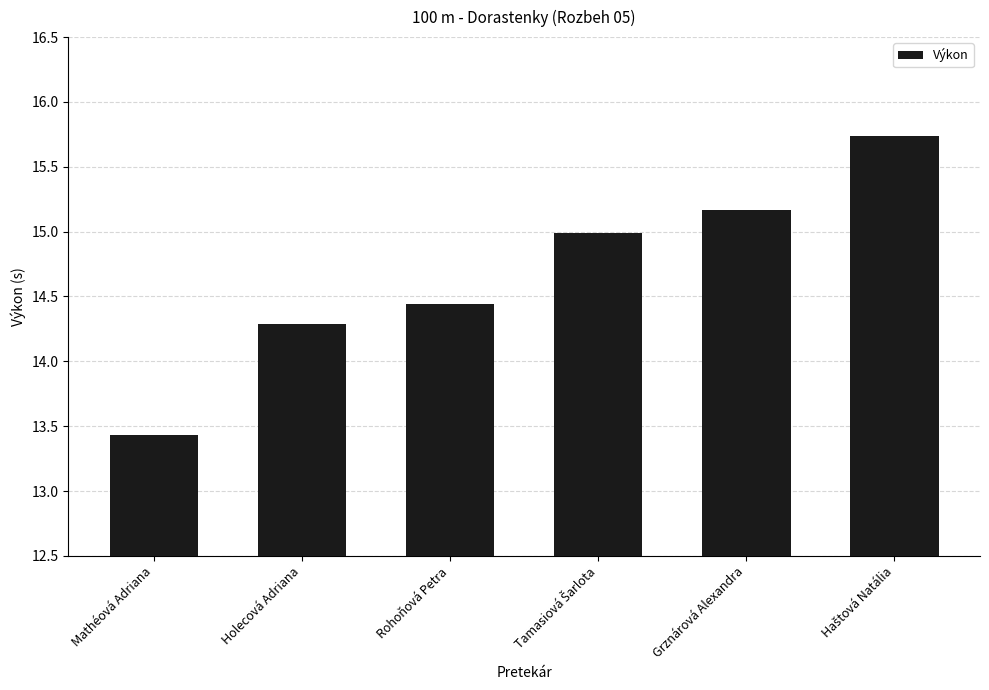

What is the label of the 5th bar from the left?

Grznárová Alexandra